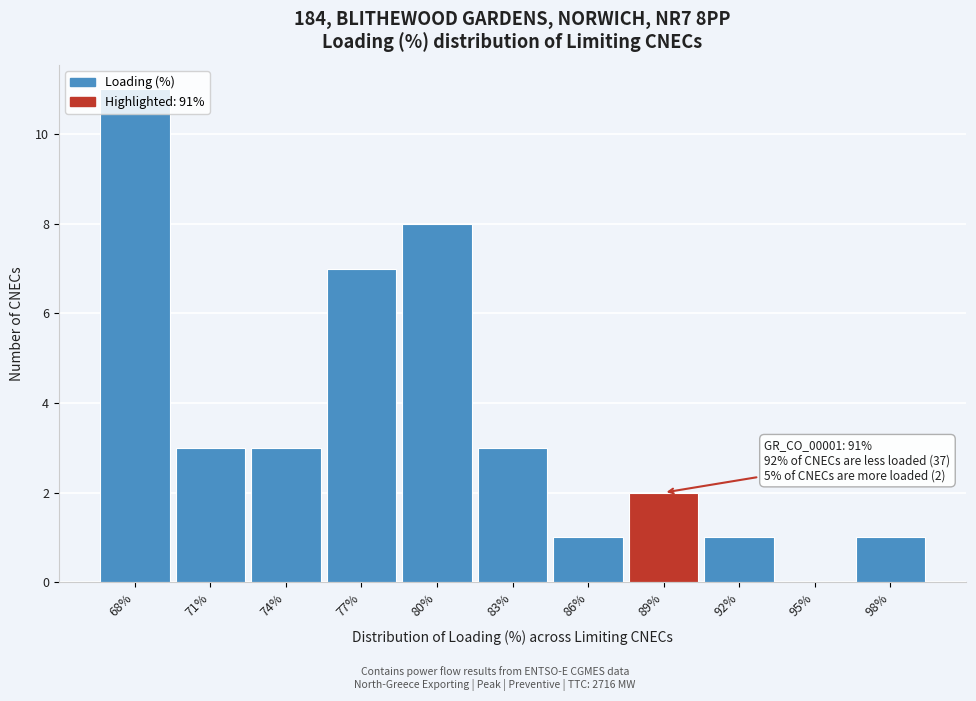

At which category does the chart reach its peak across all series?

68%